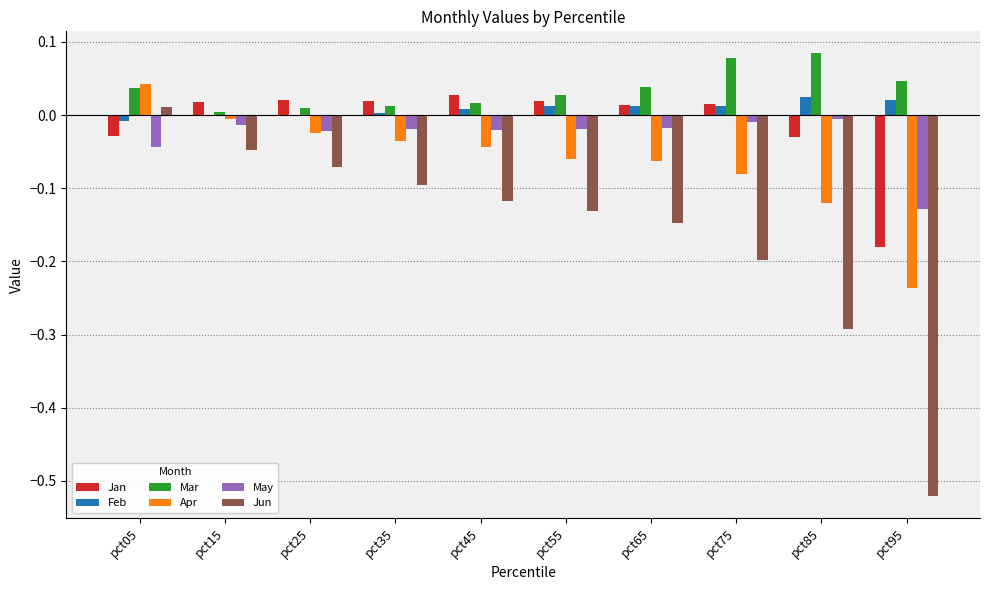

Which series has the largest total across all categories?

Mar